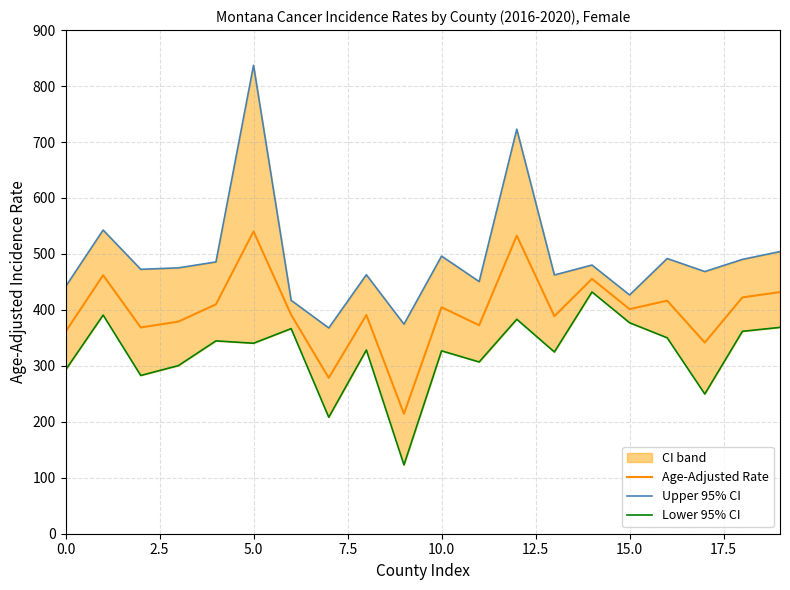

The value of Age-Adjusted Rate at 10.0 is 186.7. True or false?

False